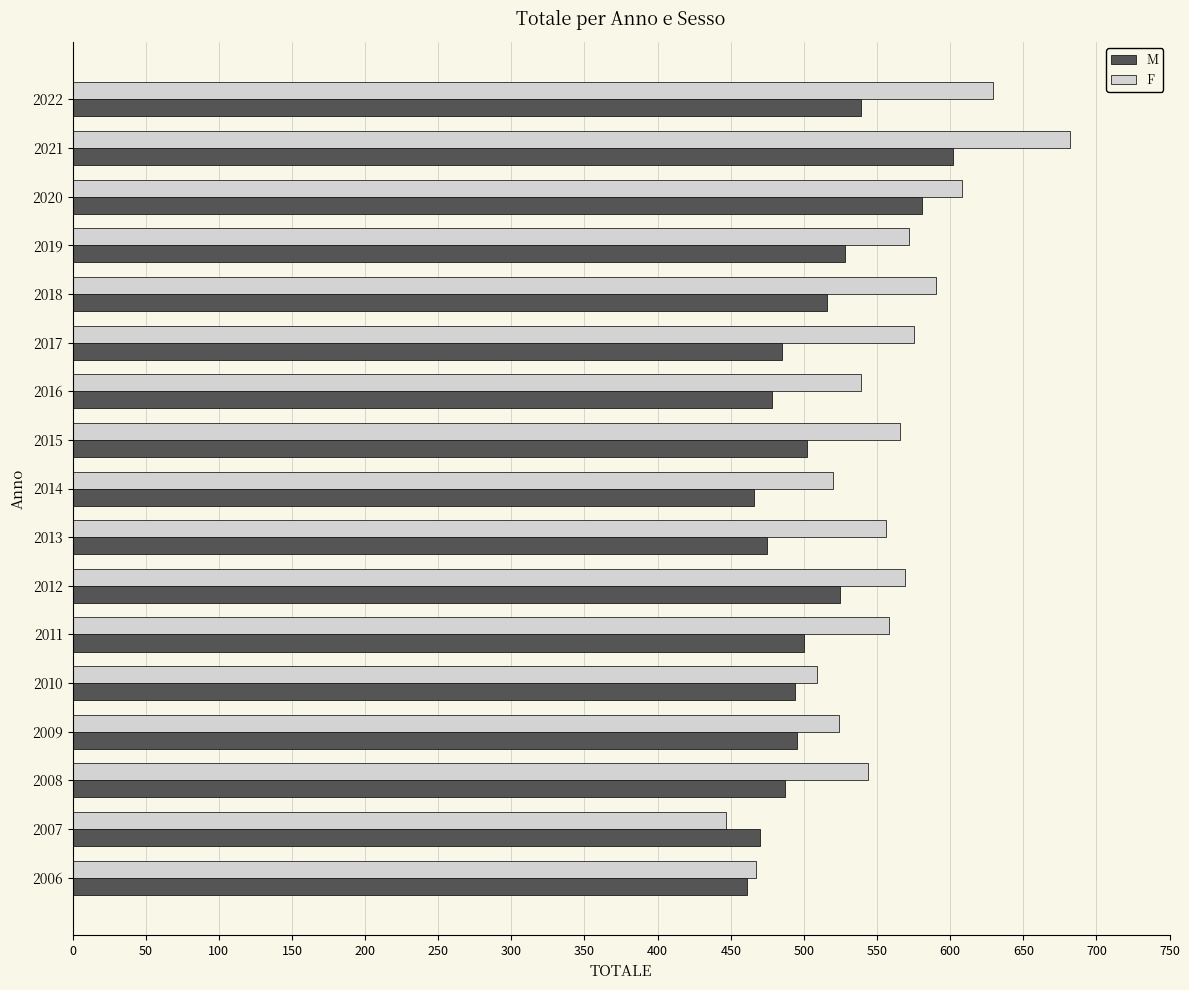

Rank the series by their maximum value, from highest to lowest.

F, M